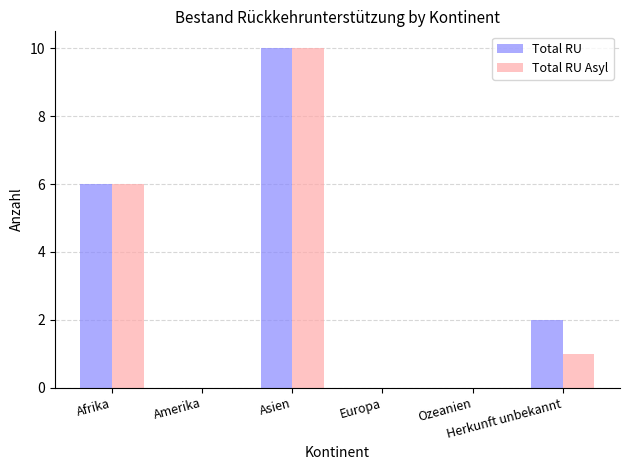

What is the maximum value shown in the chart?

10